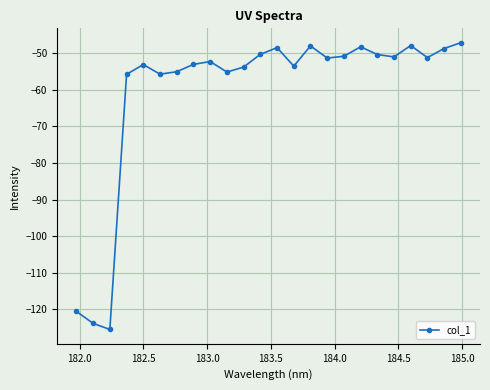

What is the difference between the second highest and minimum values?

77.6